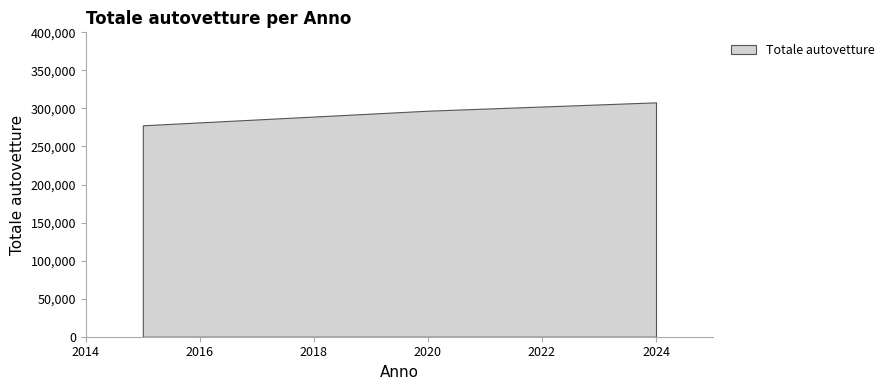

How many data points are above 297019?

1